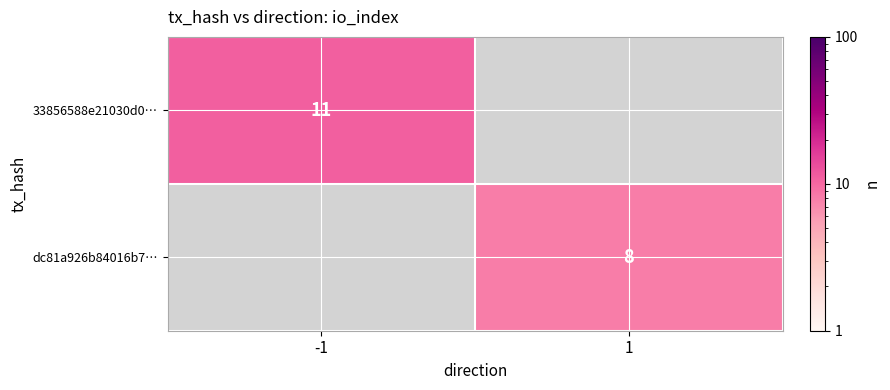

The 33856588e21030d0… series shows 6 at -1. True or false?

False